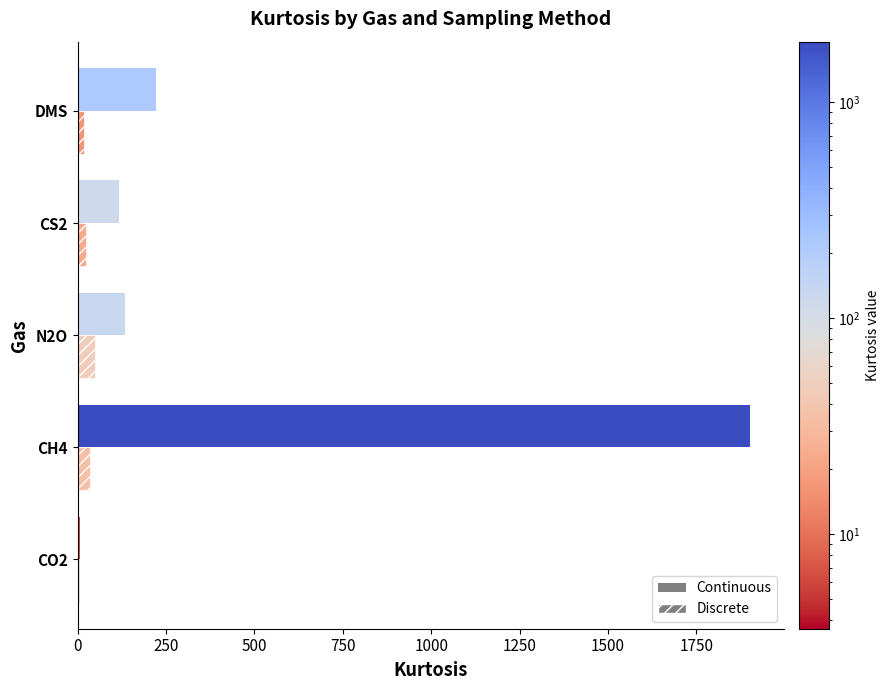

What is the sum of all Continuous values?

2381.5